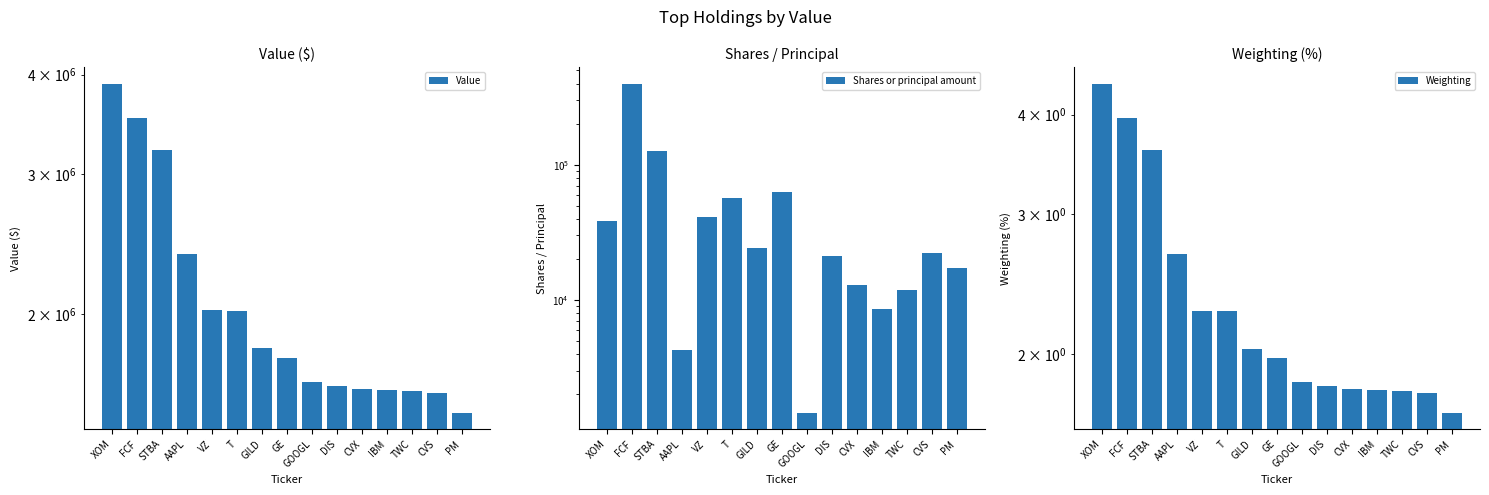

What are all the series names shown in the legend?

Value, Shares or principal amount, Weighting